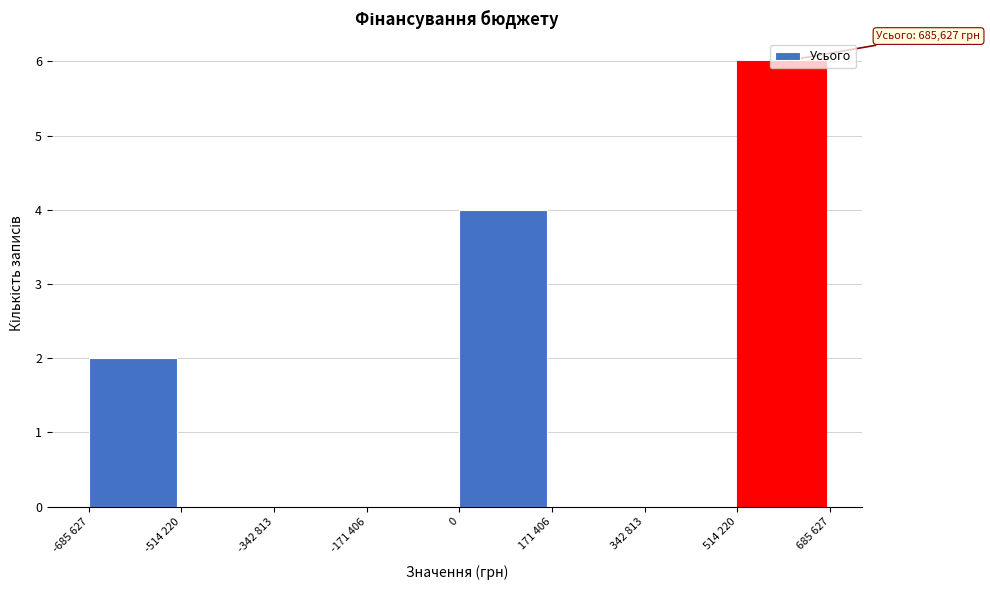

What is the sum of all values?

12